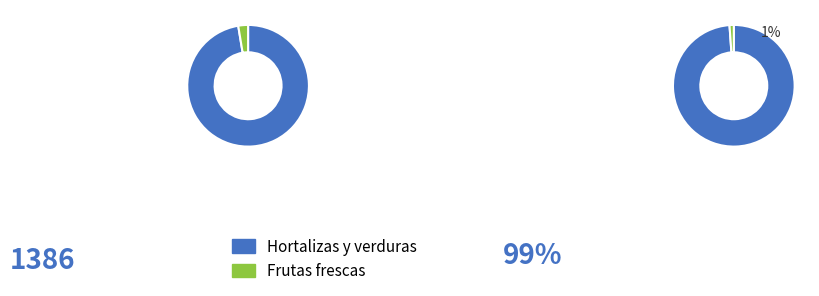

Which series has the widest spread of values?

Frutas frescas